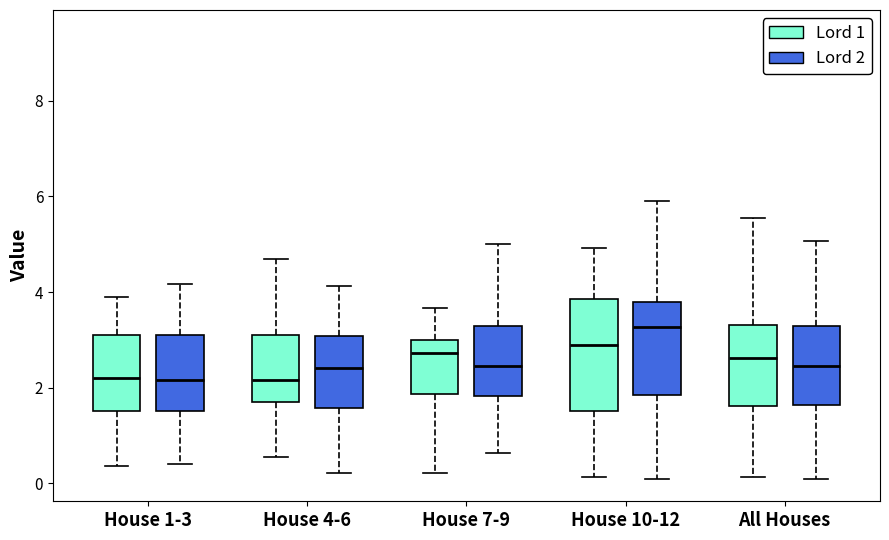

Comparing the boxes themselves (not the whiskers), which one is the tallest?

House 10-12 (Lord 1)